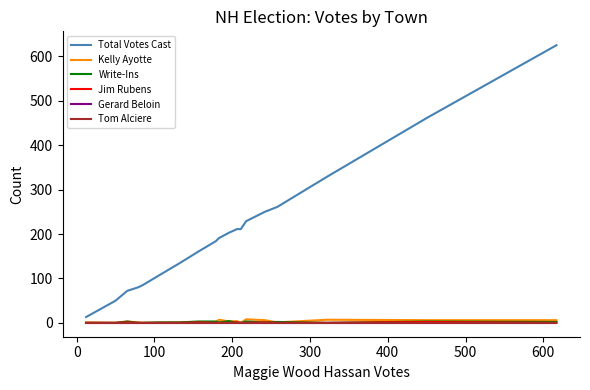

At how many categories does at least one series exceed 465?

1